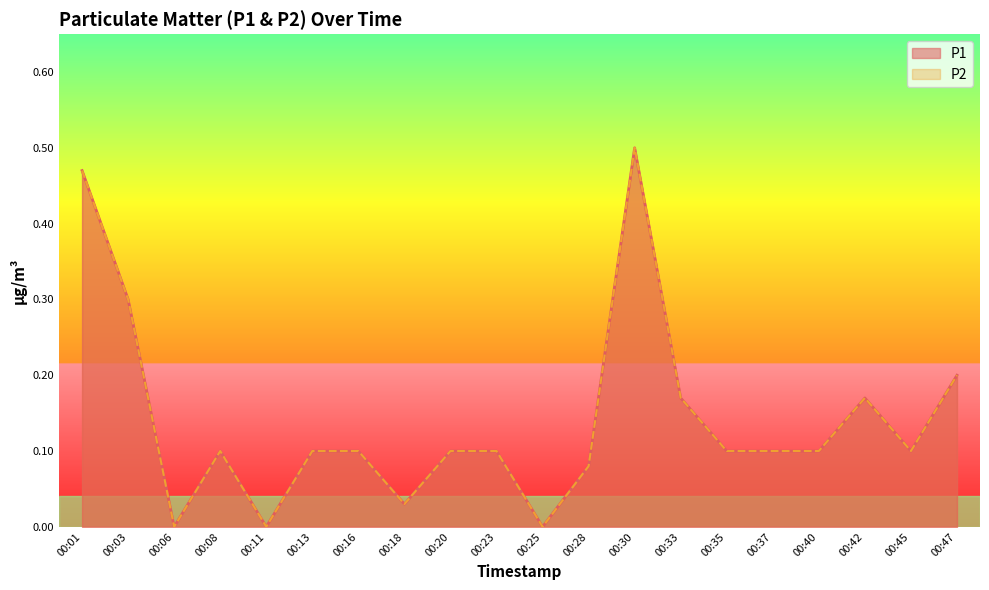

Which series has the largest total across all categories?

P1